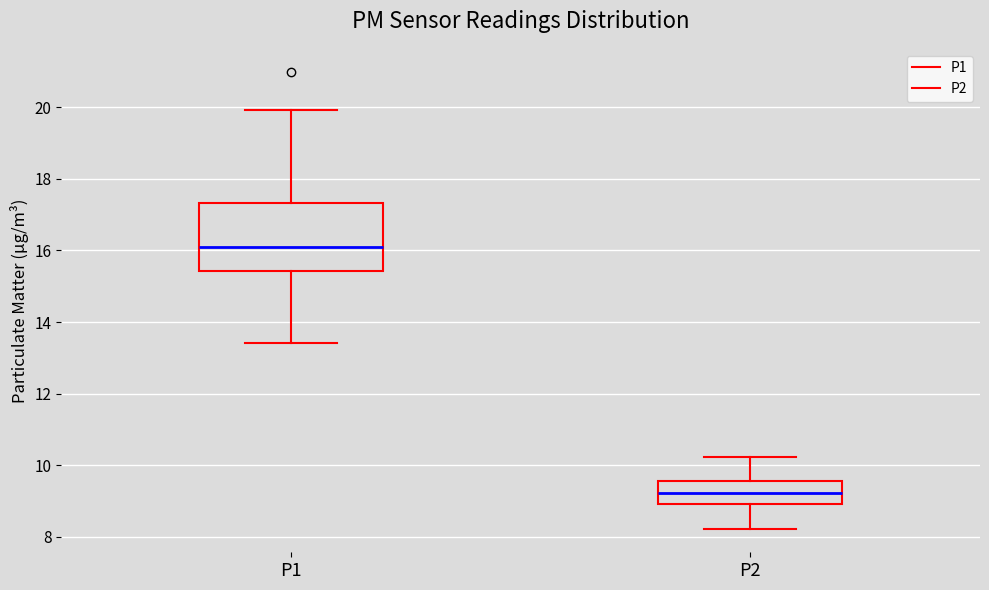

Reading left to right, transcribe this box plot: for each box, give where its median line is, the range the box spans, and where its two whiskers end, as read against the y-axis. The values are not printed on the chart, so give them approximately, as read against the axis.

P1: median 16.2, box 15.4 to 17.4, whiskers 13.4 to 20.0
P2: median 9.2, box 9.0 to 9.6, whiskers 8.2 to 10.2